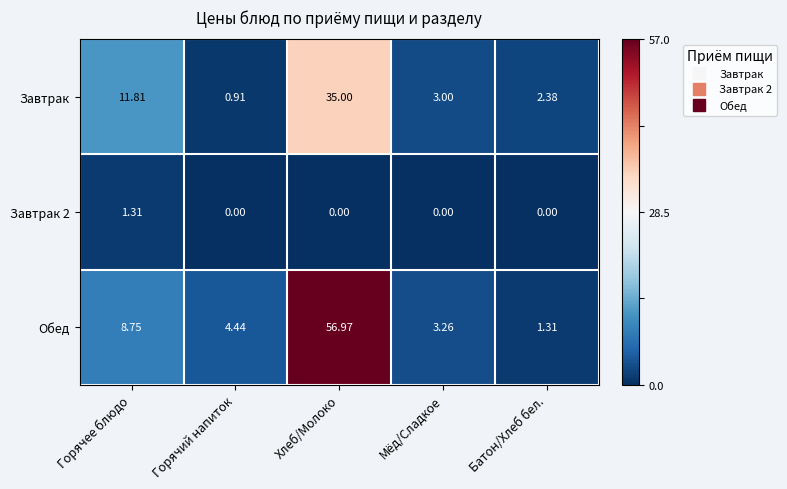

How many data points in Завтрак 2 are above 0?

1